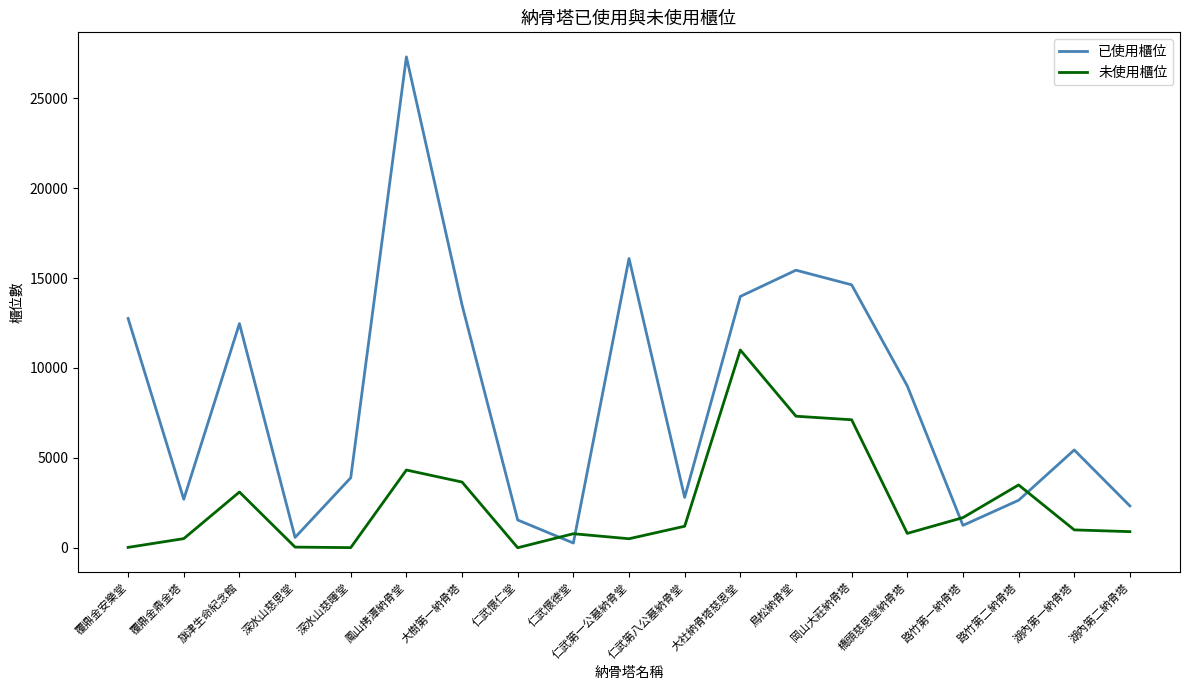

What is the difference between the 已使用櫃位 values at 覆鼎金鼎金塔 and 旗津生命紀念館?

9765